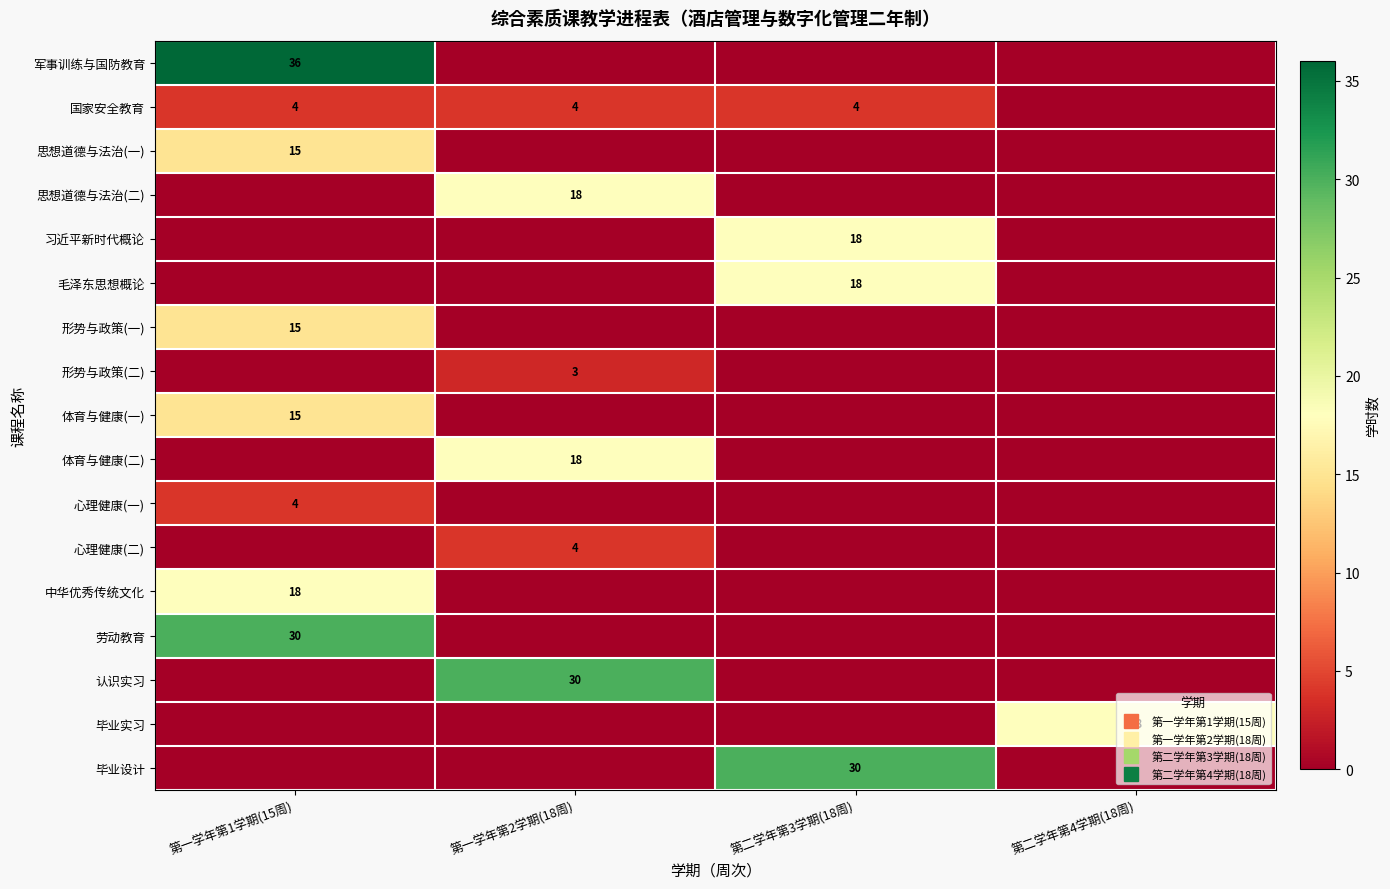

What is the sum of all 思想道德与法治(二) values?

18